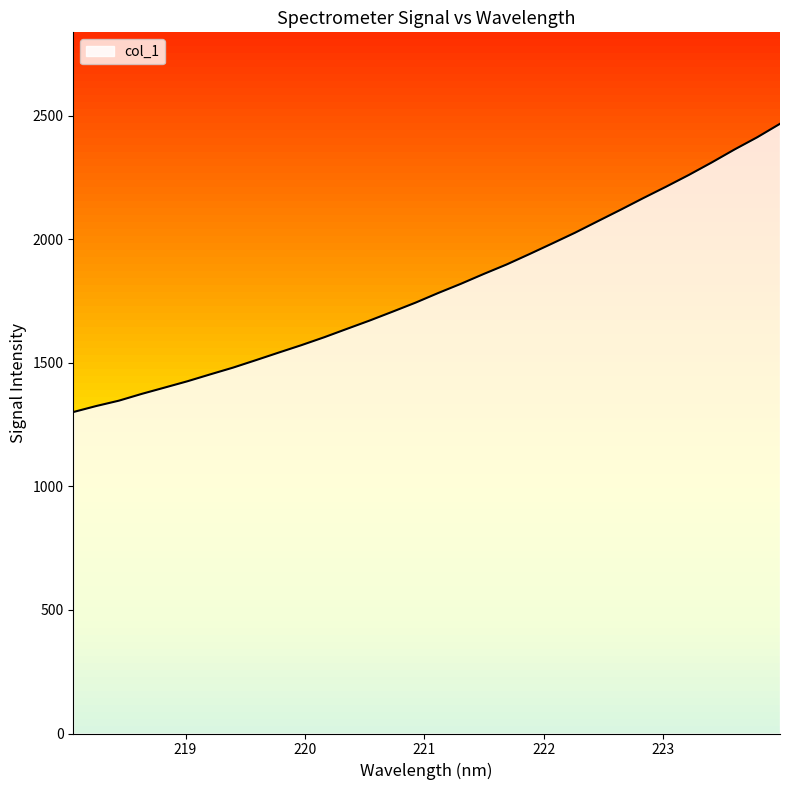

What is the sum of all values?

57783.0